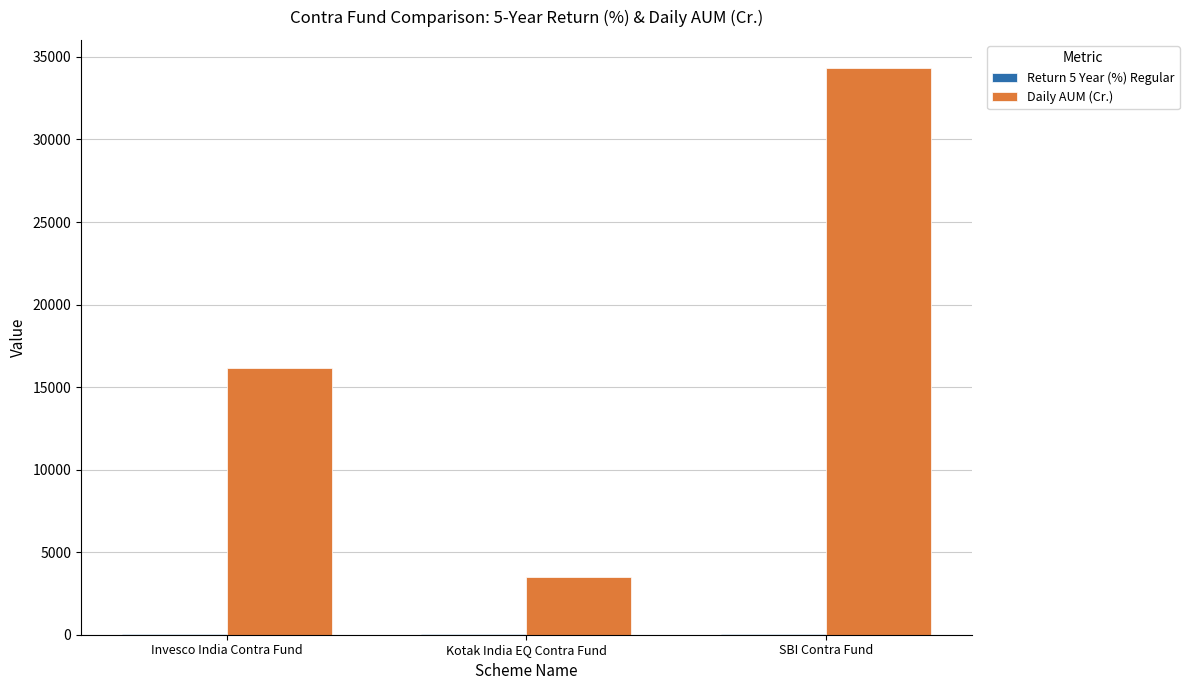

Where is Daily AUM (Cr.) nearest to the value 18907?

Invesco India Contra Fund